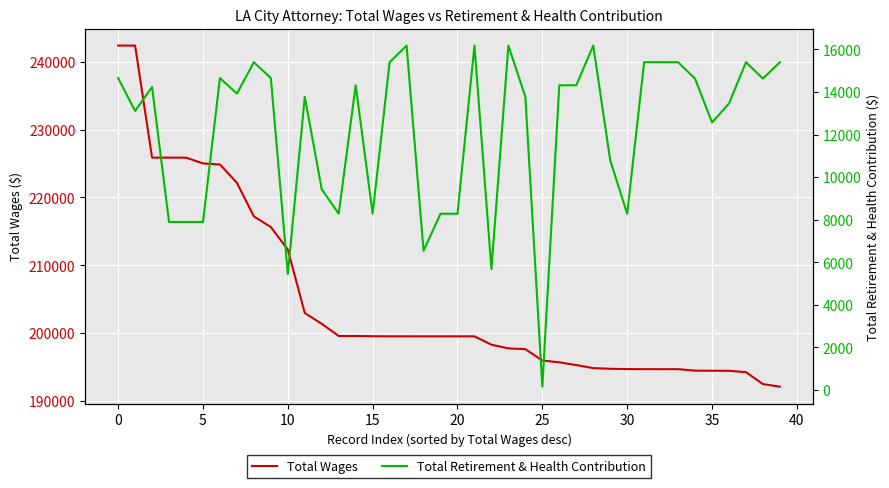

Where is Total Retirement & Health Contribution nearest to the value 8168?

13